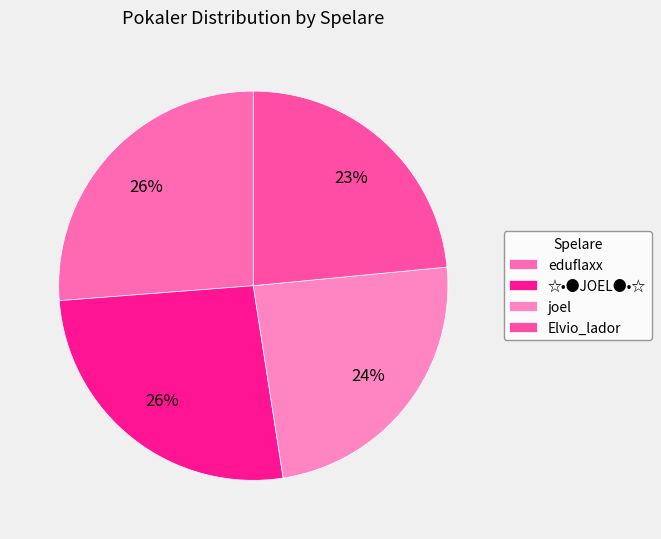

How many segments does this pie chart have?

4